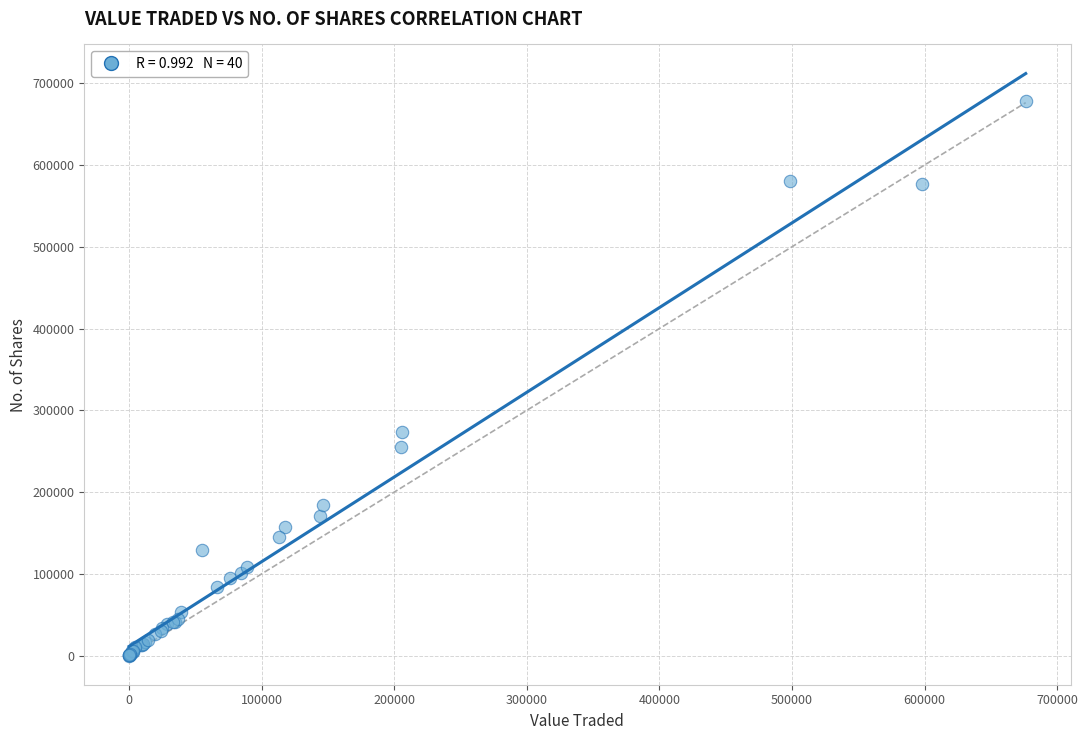

What Y value in the scatter plot is closest to 339219?

273229